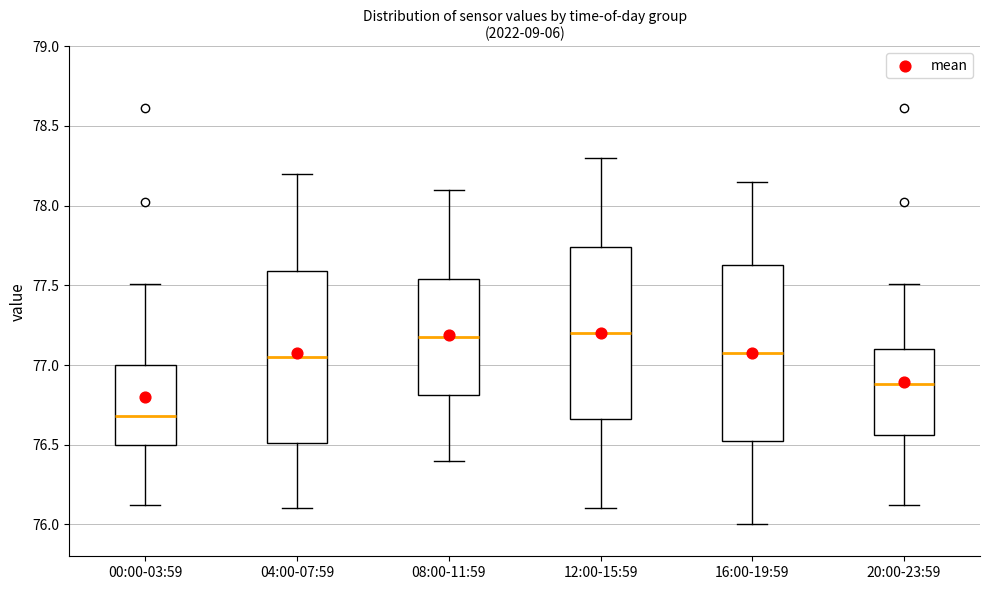

Reading left to right, transcribe this box plot: for each box, give where its median line is, the range the box spans, and where its two whiskers end, as read against the y-axis. The values are not printed on the chart, so give them approximately, as read against the axis.

00:00-03:59: median 76.70, box 76.50 to 77.00, whiskers 76.10 to 77.50
04:00-07:59: median 77.05, box 76.50 to 77.60, whiskers 76.10 to 78.20
08:00-11:59: median 77.20, box 76.80 to 77.55, whiskers 76.40 to 78.10
12:00-15:59: median 77.20, box 76.65 to 77.75, whiskers 76.10 to 78.30
16:00-19:59: median 77.10, box 76.55 to 77.65, whiskers 76.00 to 78.15
20:00-23:59: median 76.90, box 76.55 to 77.10, whiskers 76.10 to 77.50